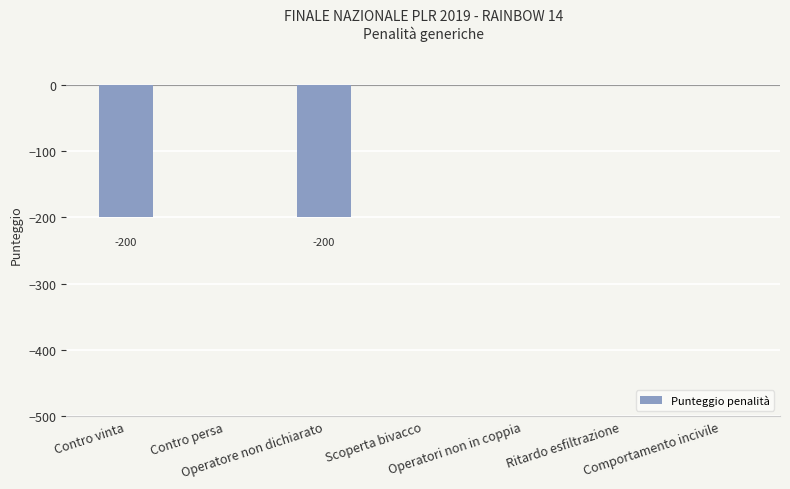

Does the chart contain stacked bars?

No